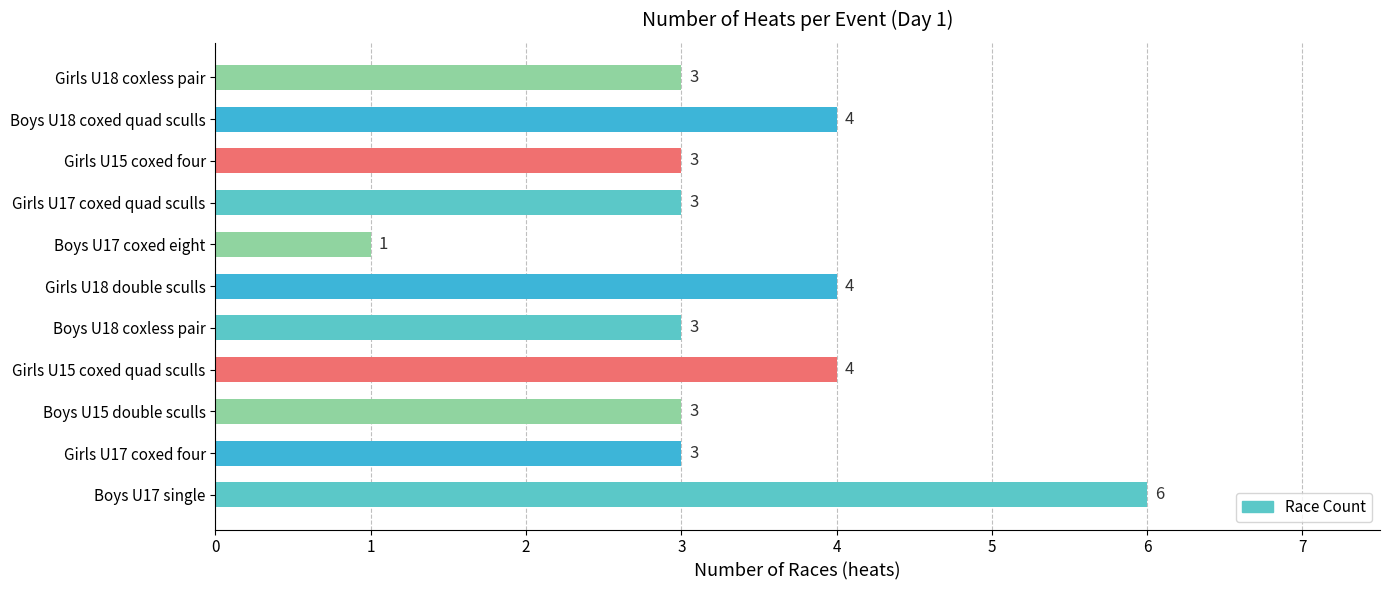

The value at Boys U17 coxed eight is 1. True or false?

True